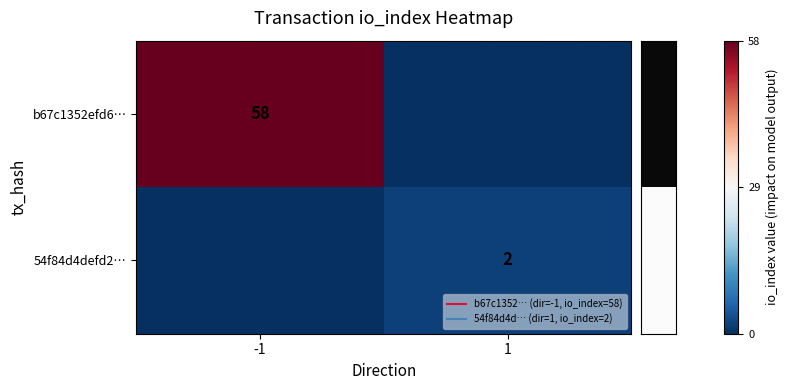

How many row_1 values are between 0 and 2?

2